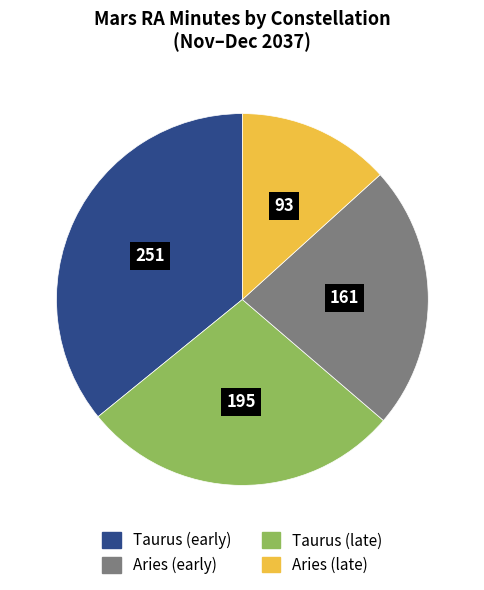

Is there any slice that represents more than half of the pie?

No